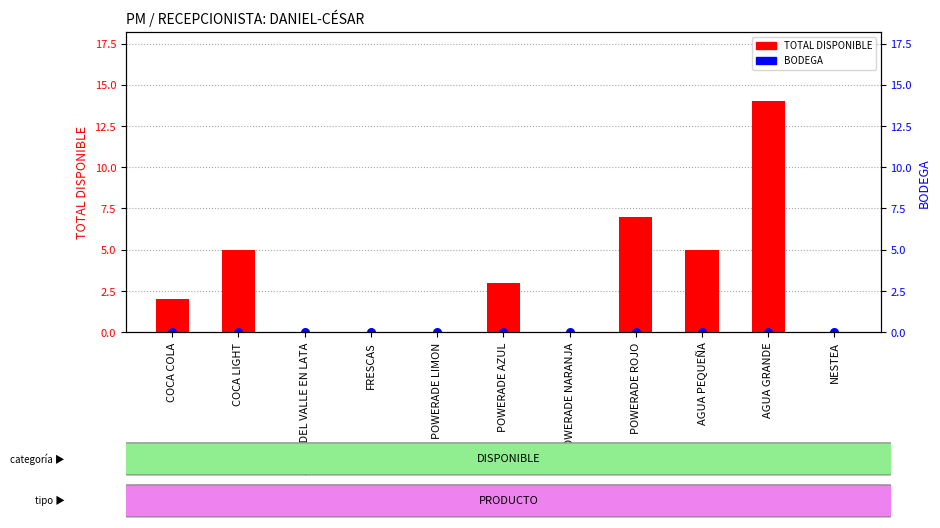

What is the total value across all series at AGUA GRANDE?

14